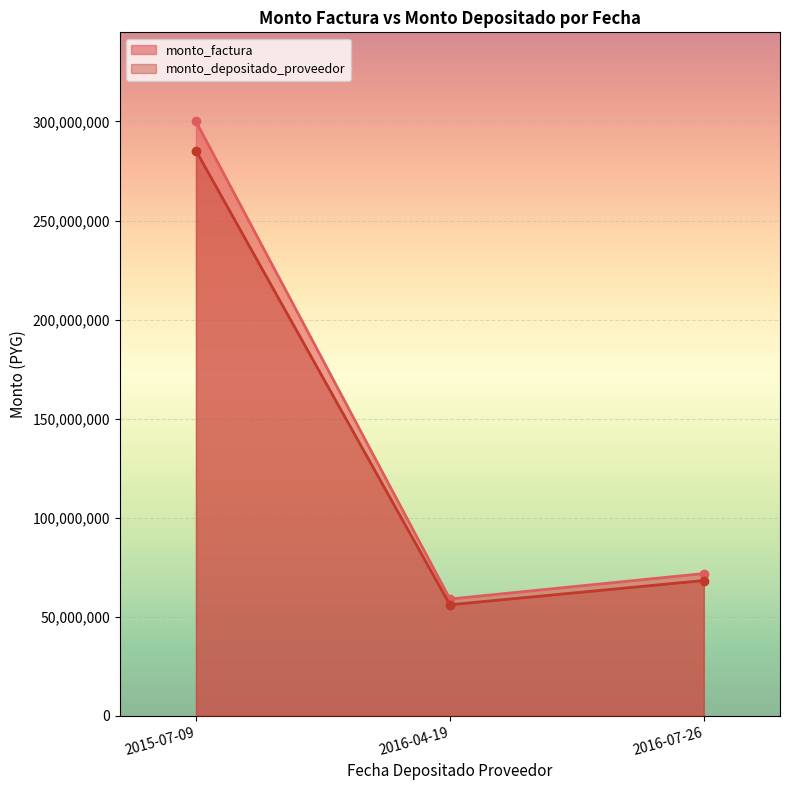

At which label does monto_factura first exceed 35891272?

2015-07-09